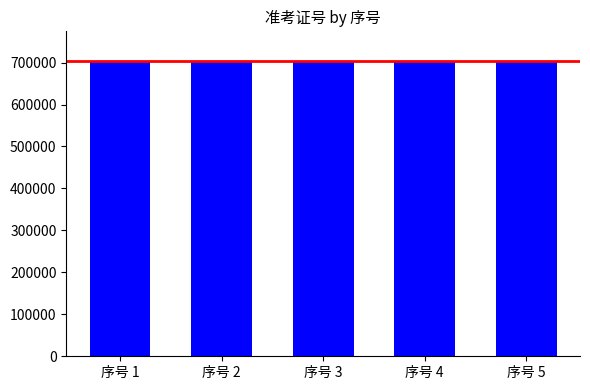

True or false: the data shows 703006 at 序号 2.

True